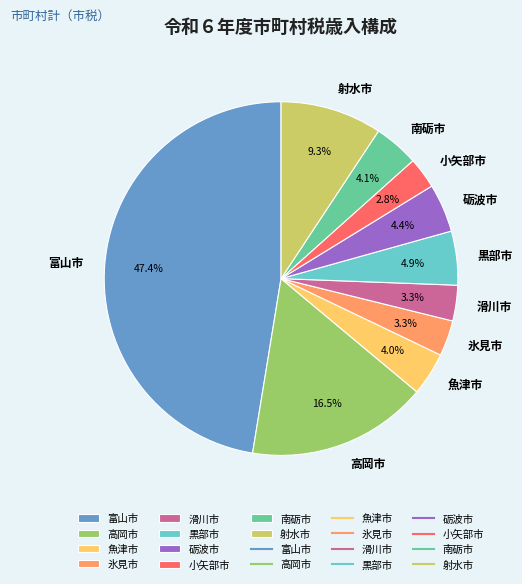

Which category has the biggest portion of the pie?

富山市